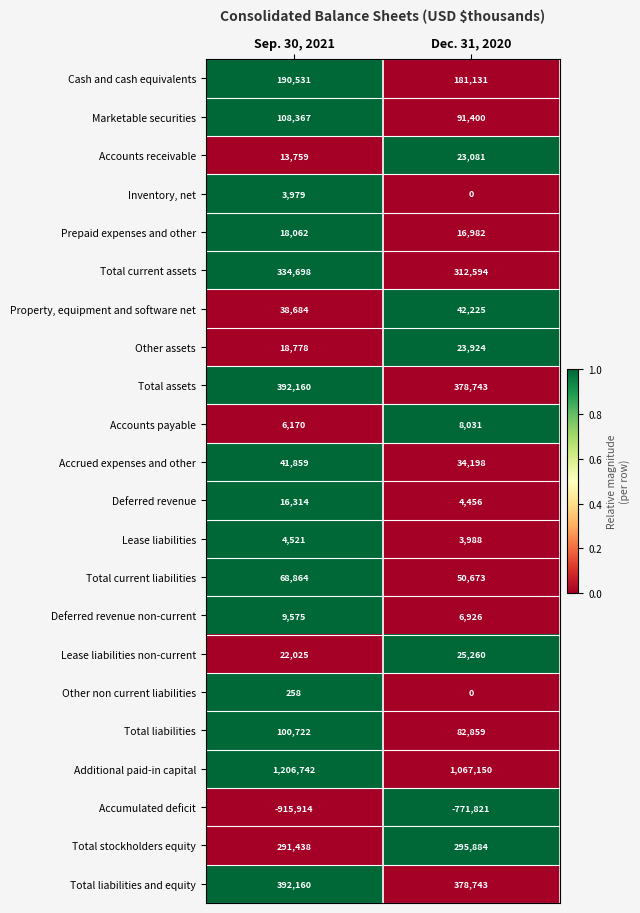

At which category is the sum across all series the highest?

Sep. 30, 2021